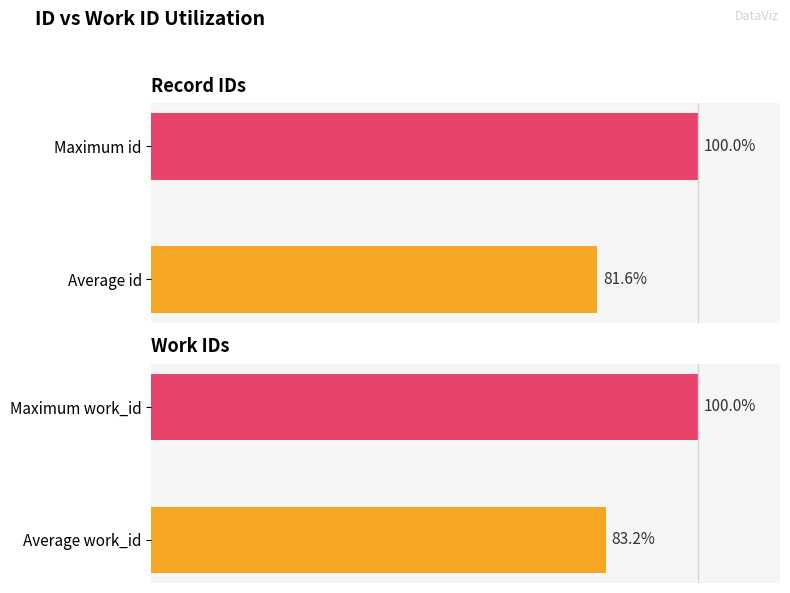

The work_id series shows 83.2 at Average work_id. True or false?

True